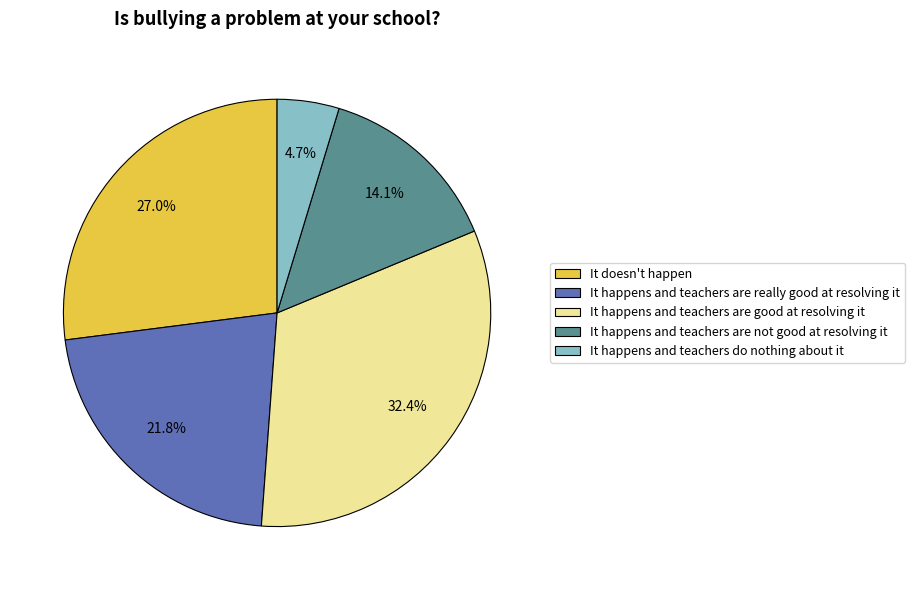

Between It happens and teachers are good at resolving it and It happens and teachers are not good at resolving it, which is larger?

It happens and teachers are good at resolving it